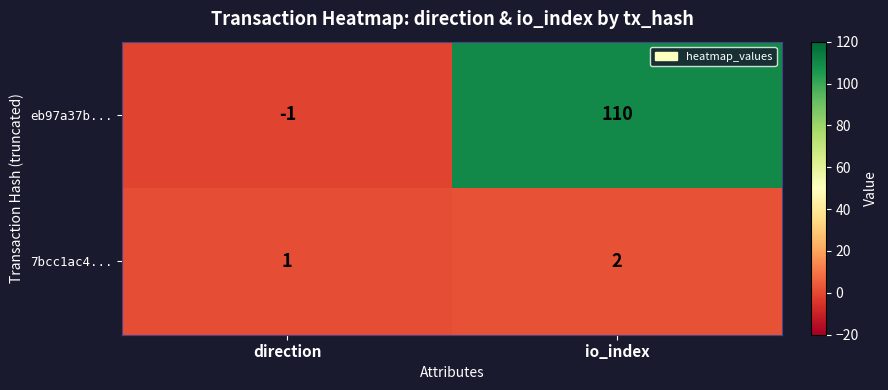

What is the greatest value displayed?

110